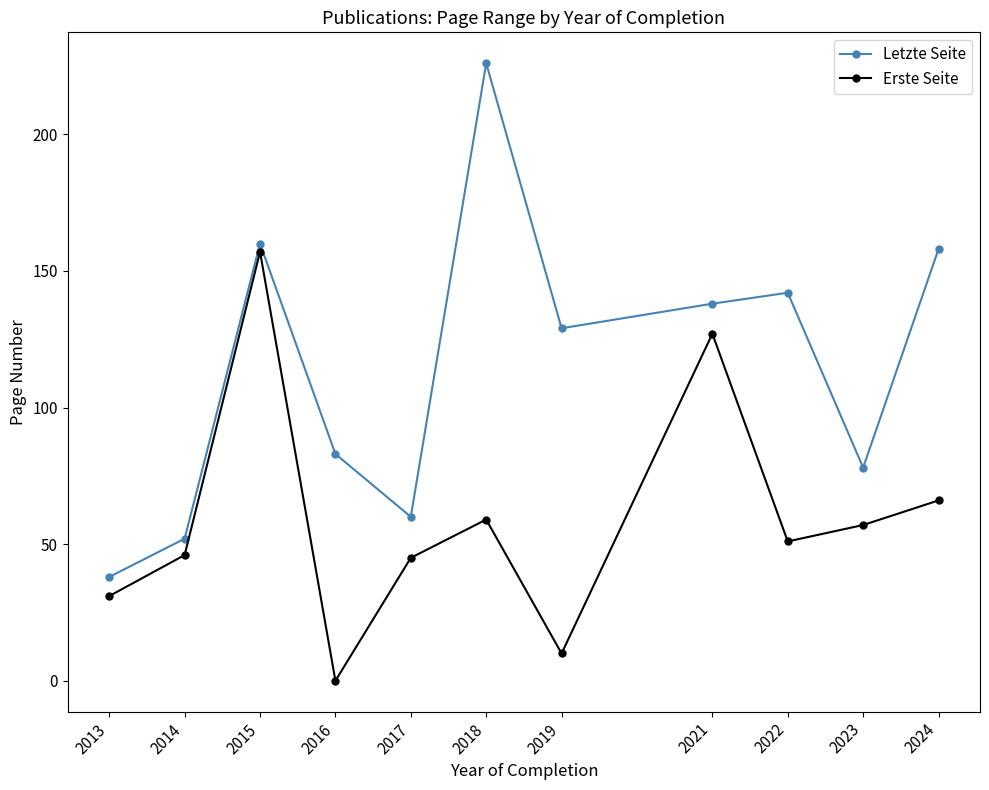

Which series has the widest spread of values?

Letzte Seite